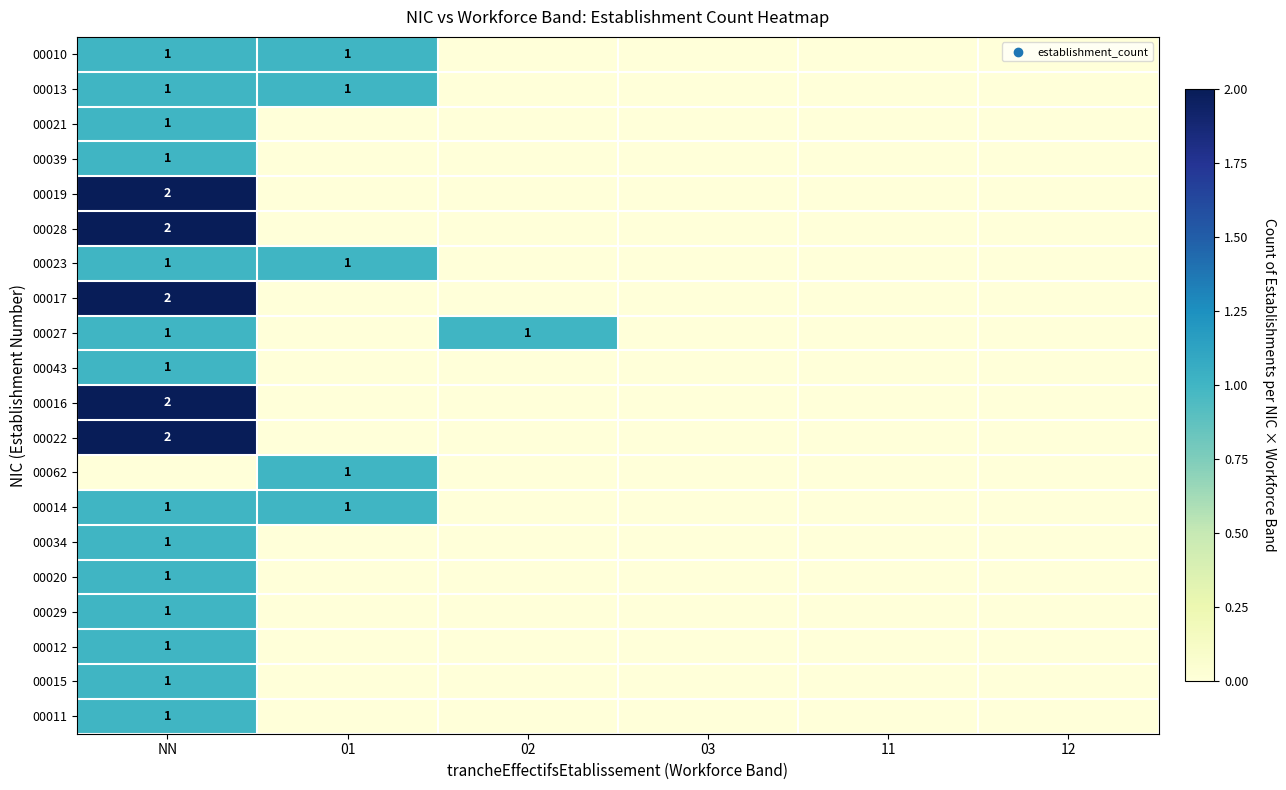

The value of 00021 at 12 is 0. True or false?

True